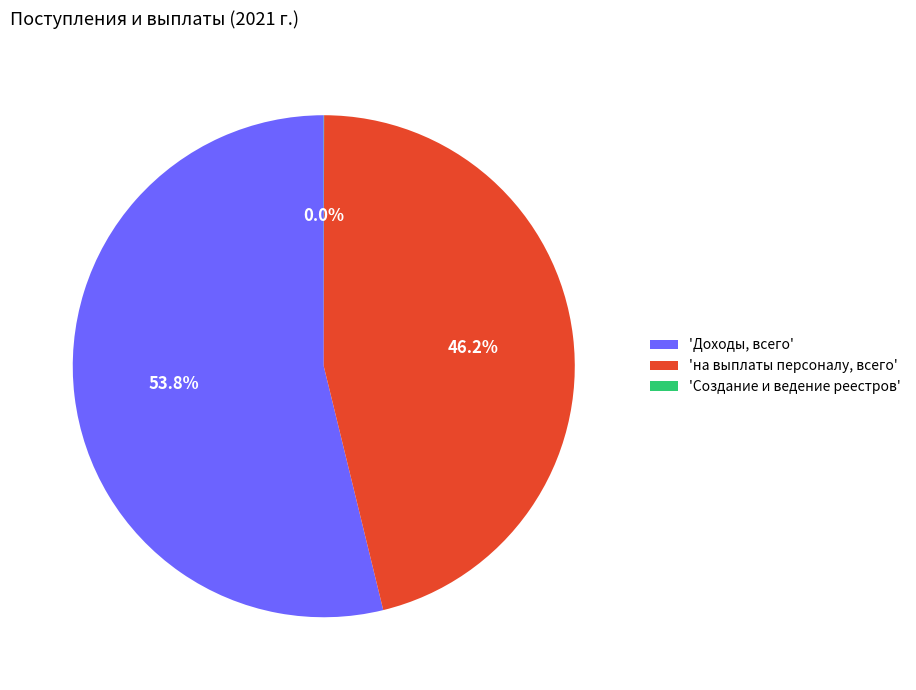

What is the ratio of the value at 'на выплаты персоналу, всего' to the value at 'Доходы, всего'?

0.9